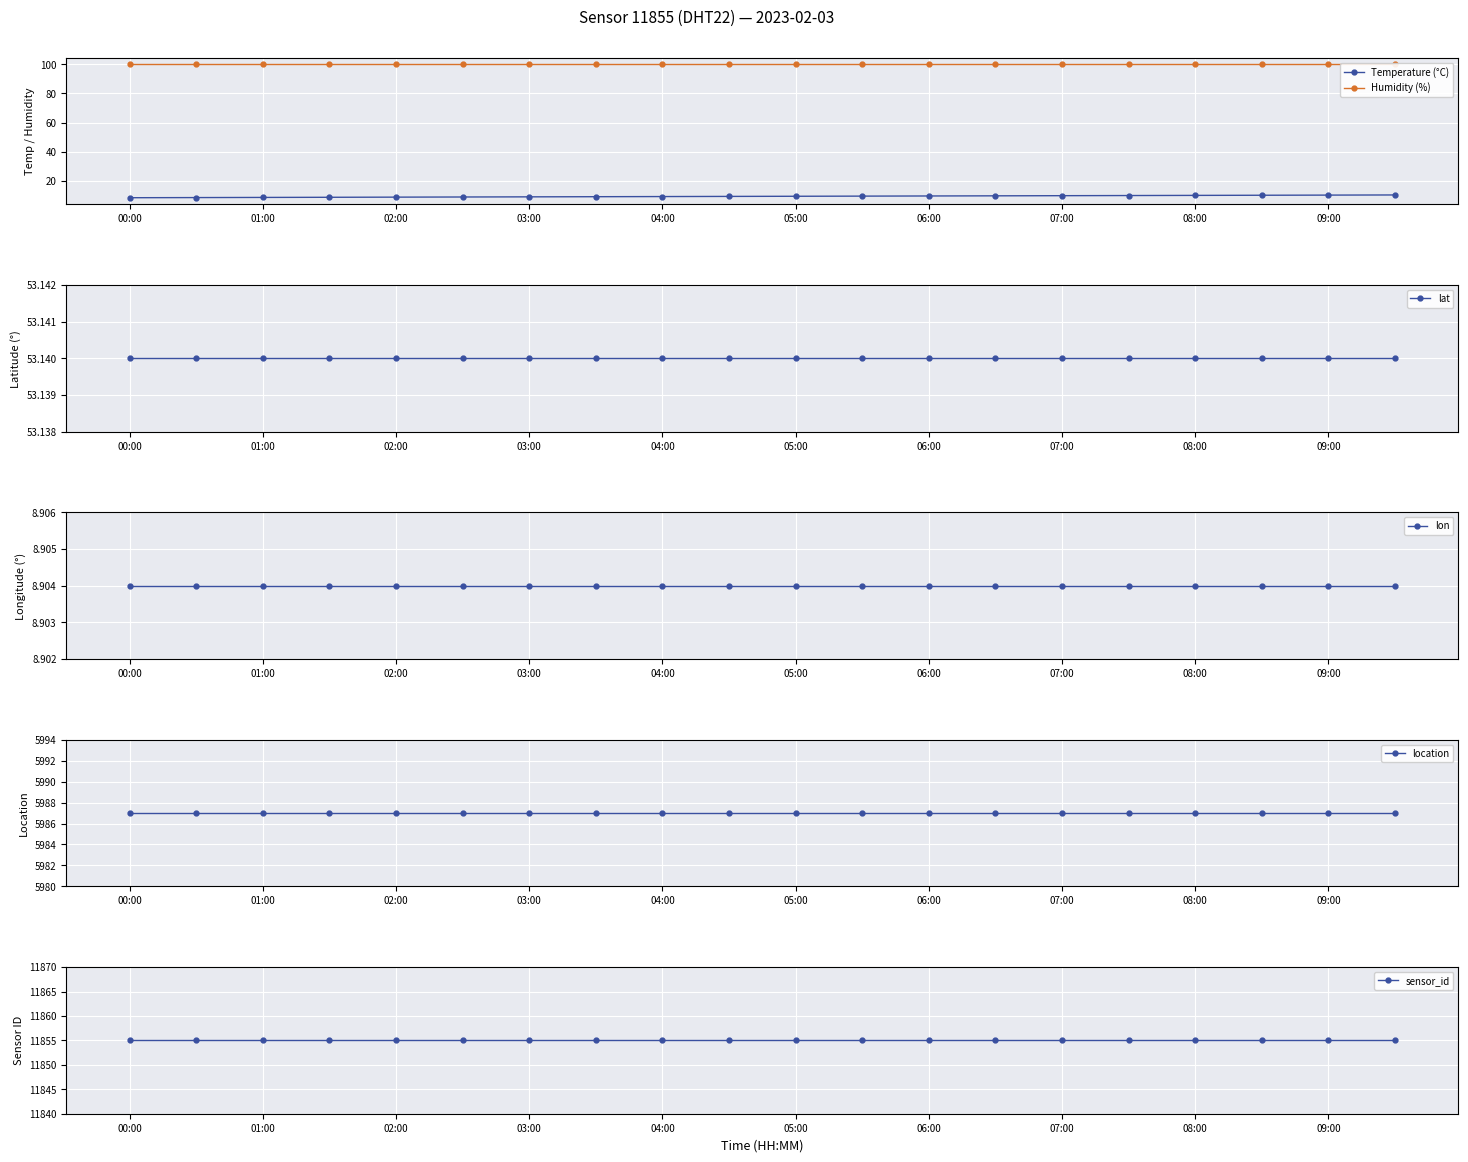

Which series has the widest spread of values?

Temperature (°C)